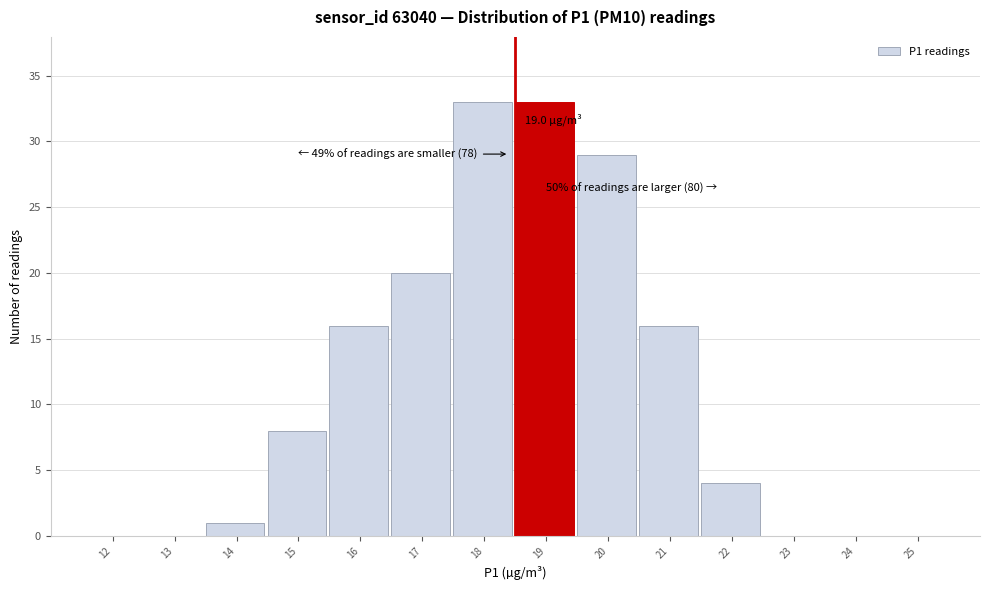

Reading right to left, list all the values displayed in this chart.

25=0	24=0	23=0	22=4	21=16	20=29	19=33	18=33	17=20	16=16	15=8	14=1	13=0	12=0